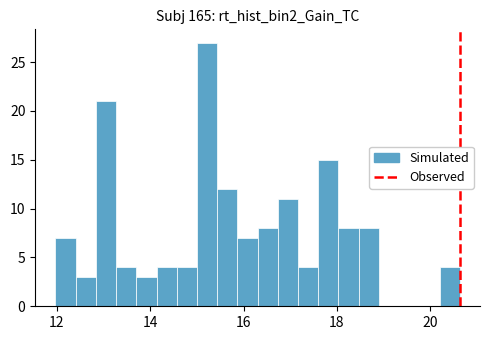

Read against the x-axis, roughly where is the centre of the tallest bar?

15.2